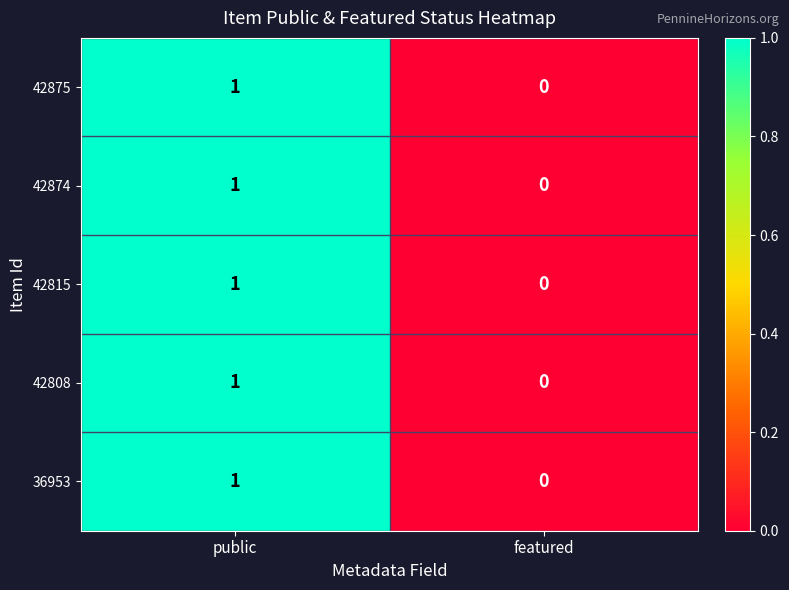

The value of 42815 at featured is 0. True or false?

True